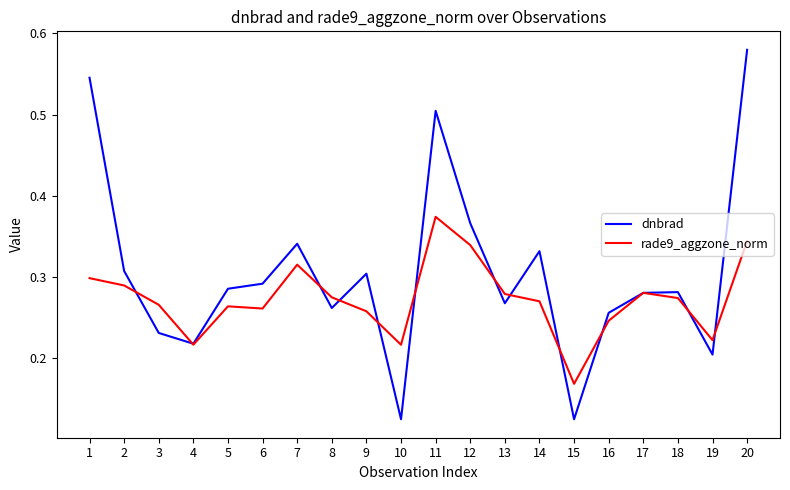

Which series has the largest range (max minus min)?

dnbrad